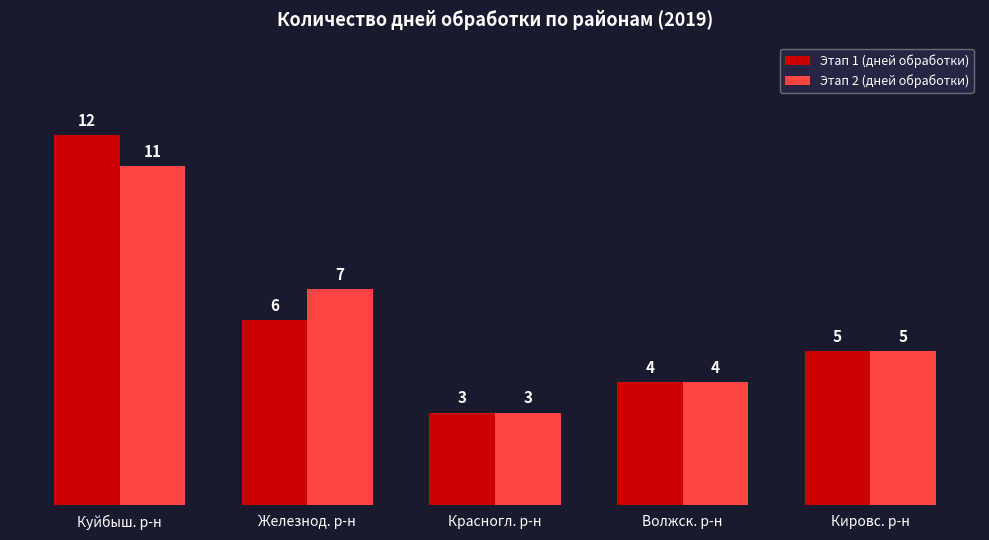

What is the label of the 1st bar from the left?

Куйбыш. р-н